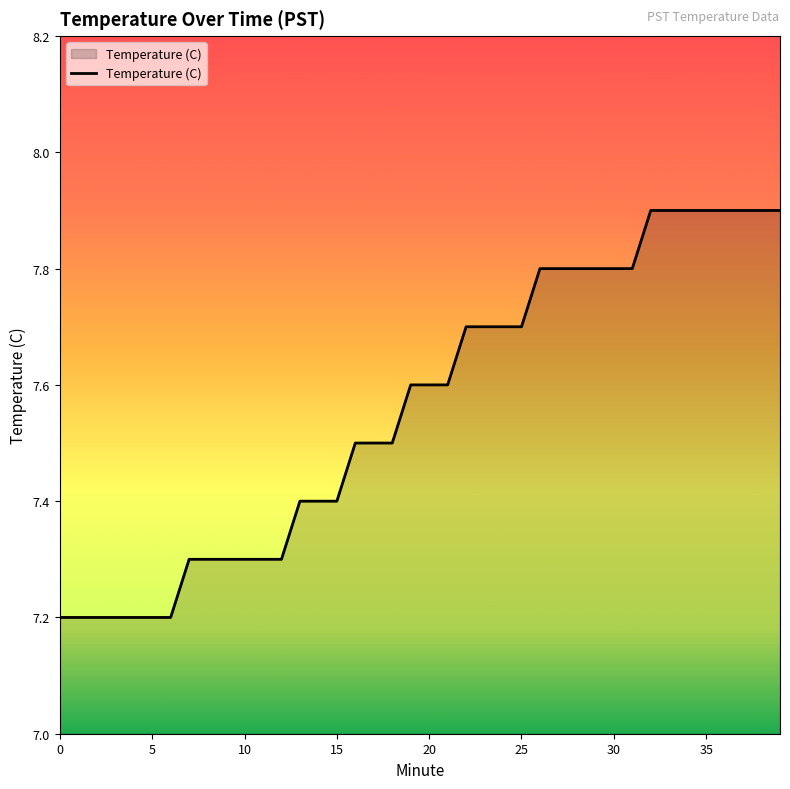

What is the greatest value displayed?

7.9